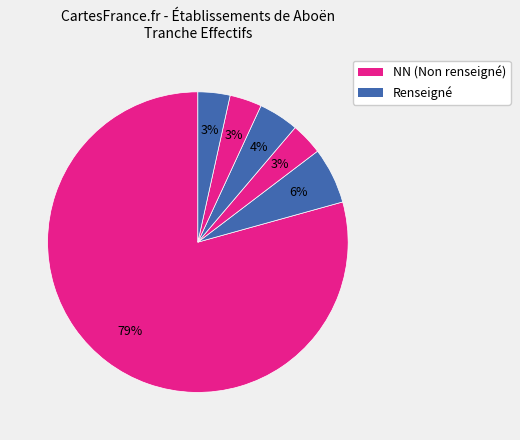

What is the largest slice in the pie chart?

NN